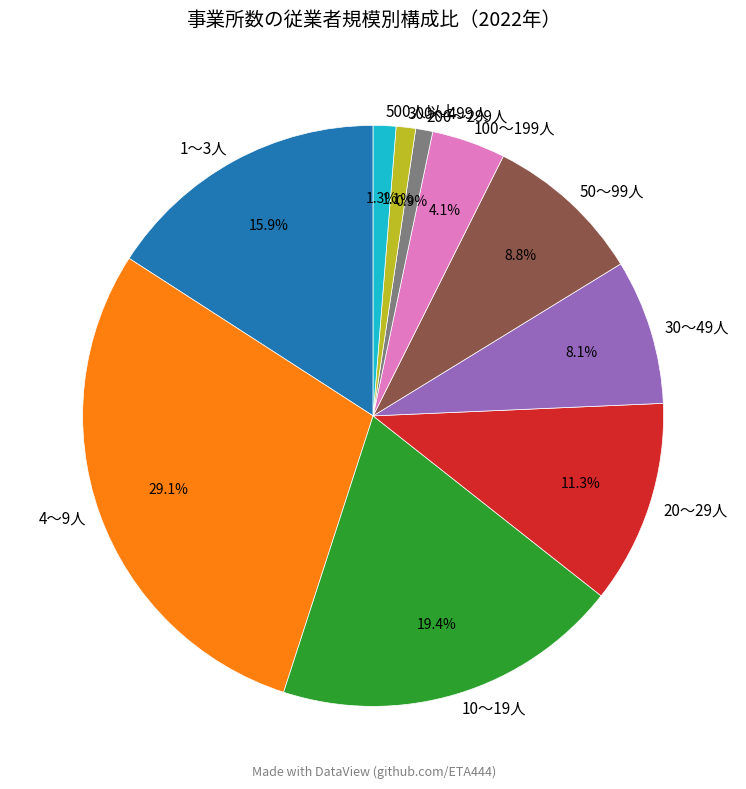

Is the sum of 500人以上 and 1～3人 greater than half?

No